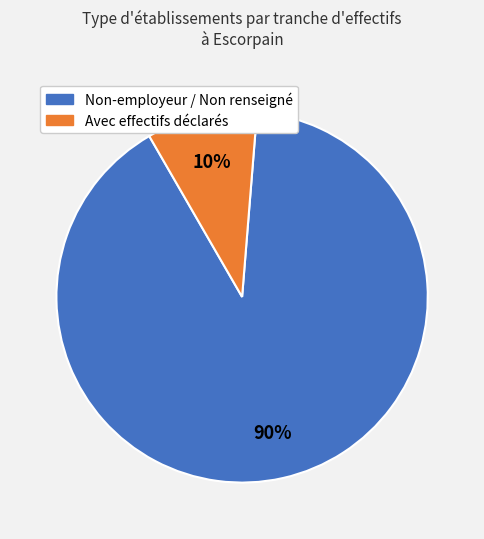

To the nearest percent, what is the average slice percentage?

50%